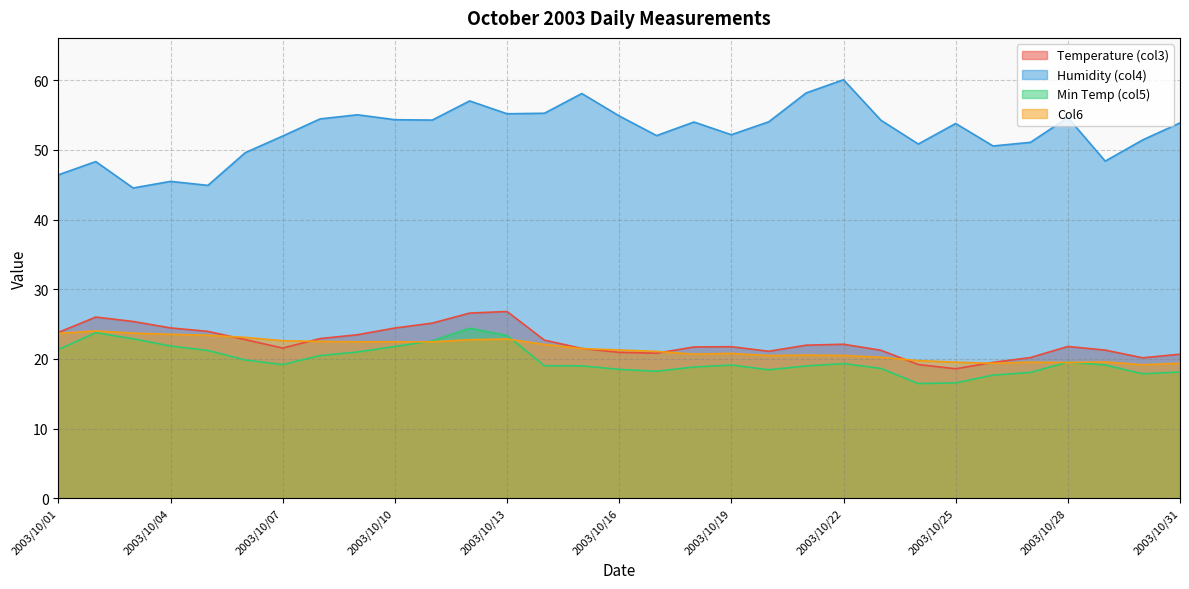

Read the Temperature (col3) value at 2003/10/01.

23.8